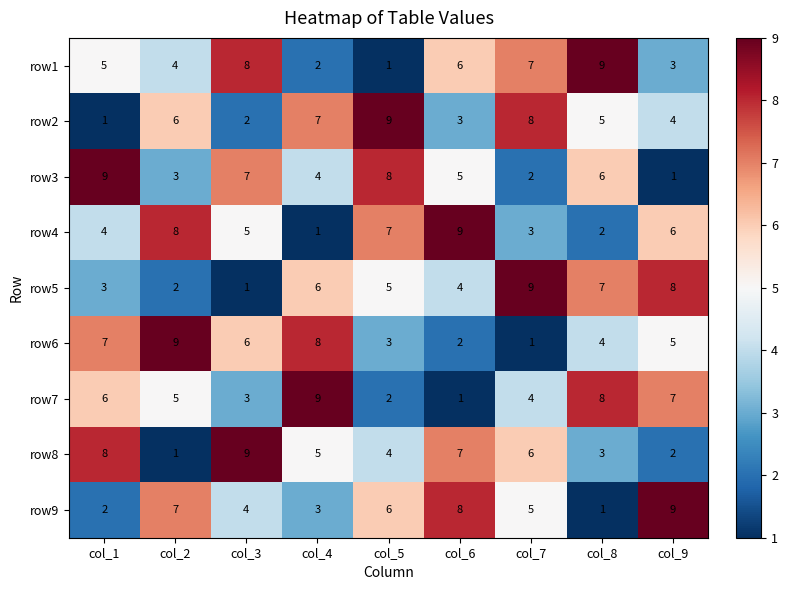

What is the greatest value displayed?

9